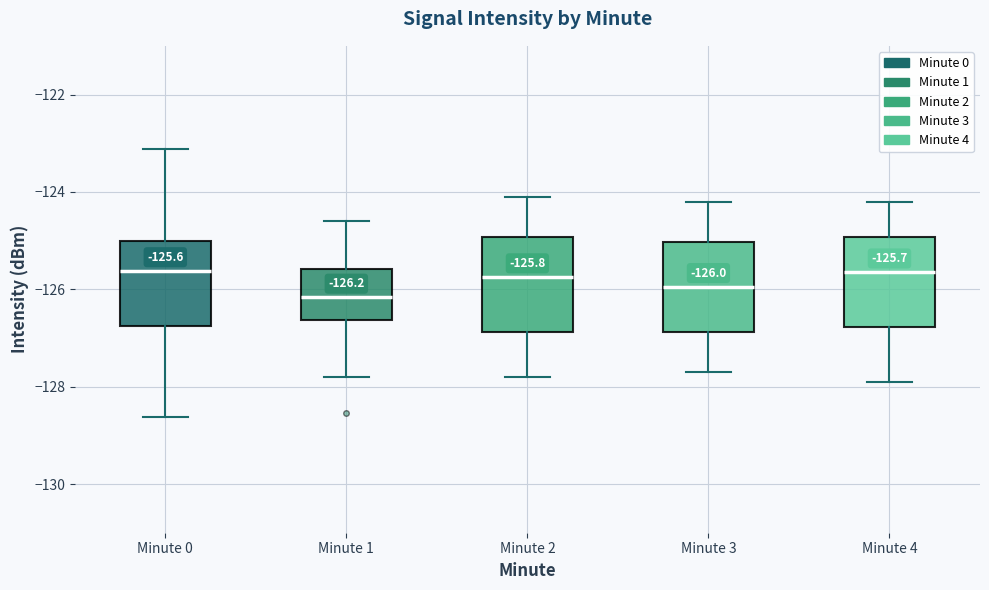

Which box has the lowest median line?

Minute 1